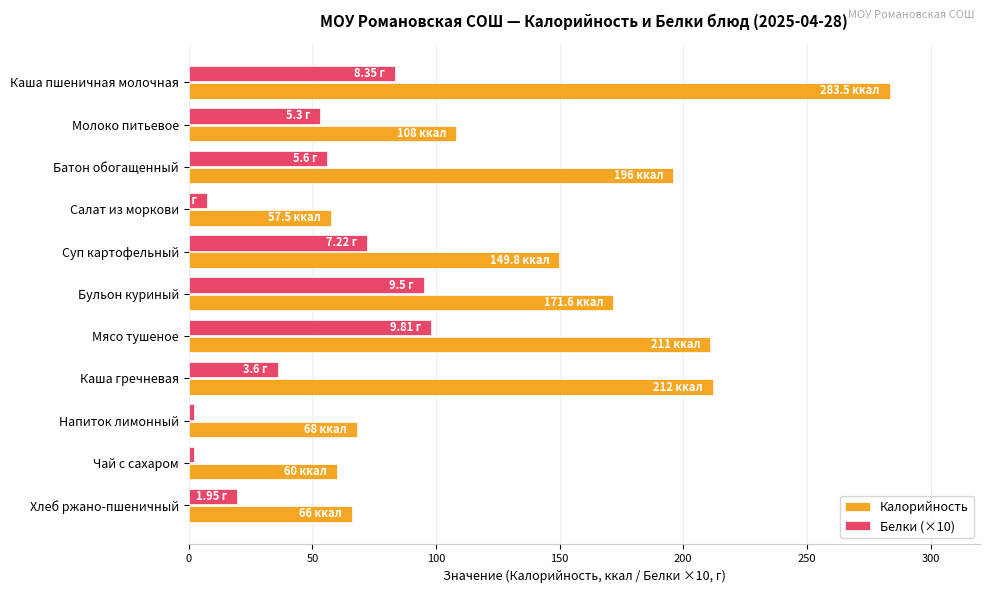

At which category is the sum across all series the highest?

Каша пшеничная молочная